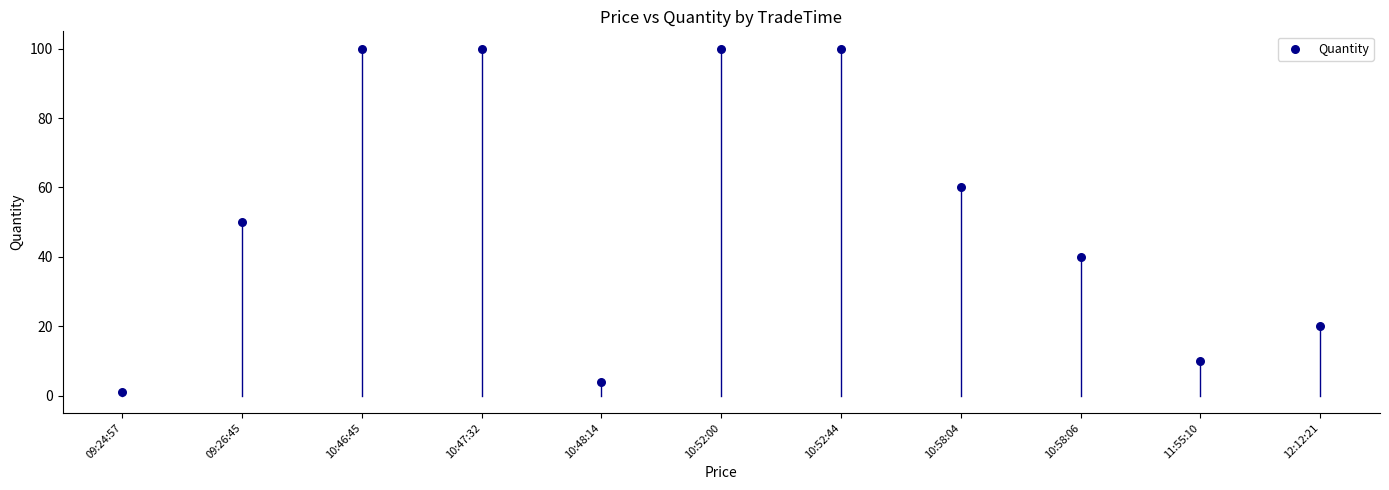

What is the average Y value?

53